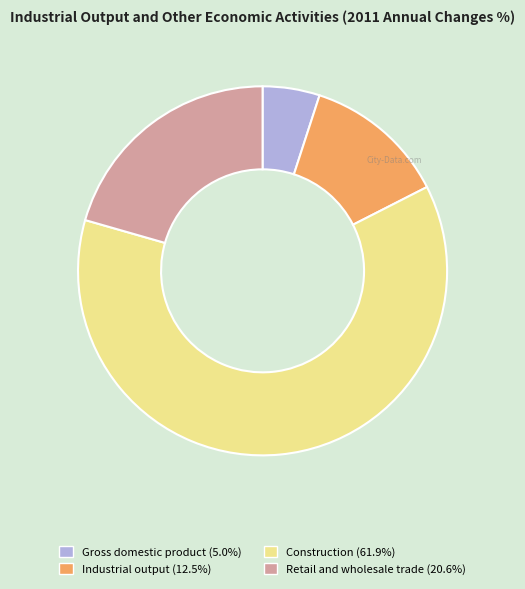

Which category has the smallest portion of the pie?

Gross domestic product